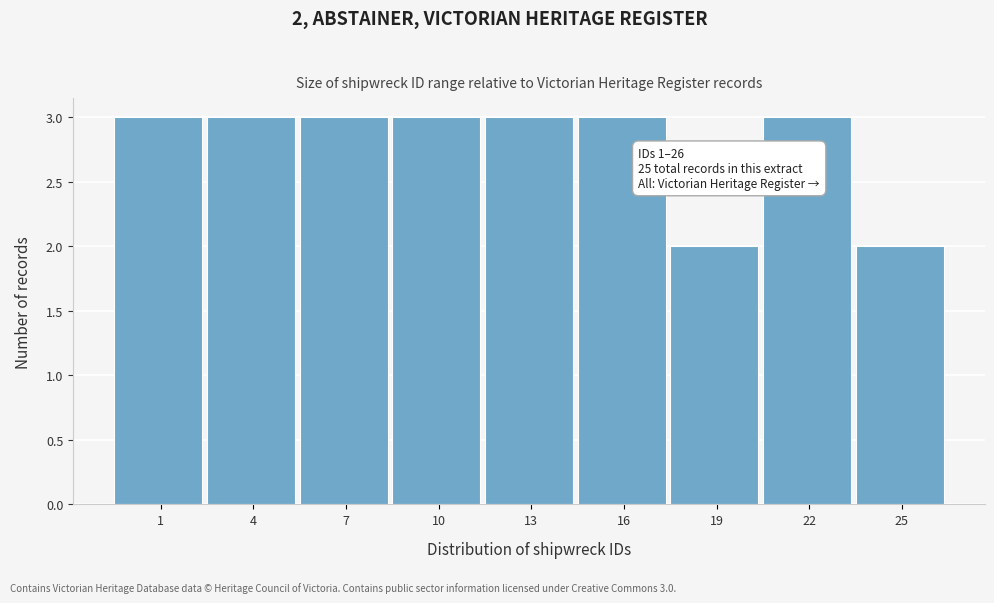

Reading left to right, transcribe all the data shown in this chart.

1=3	4=3	7=3	10=3	13=3	16=3	19=2	22=3	25=2